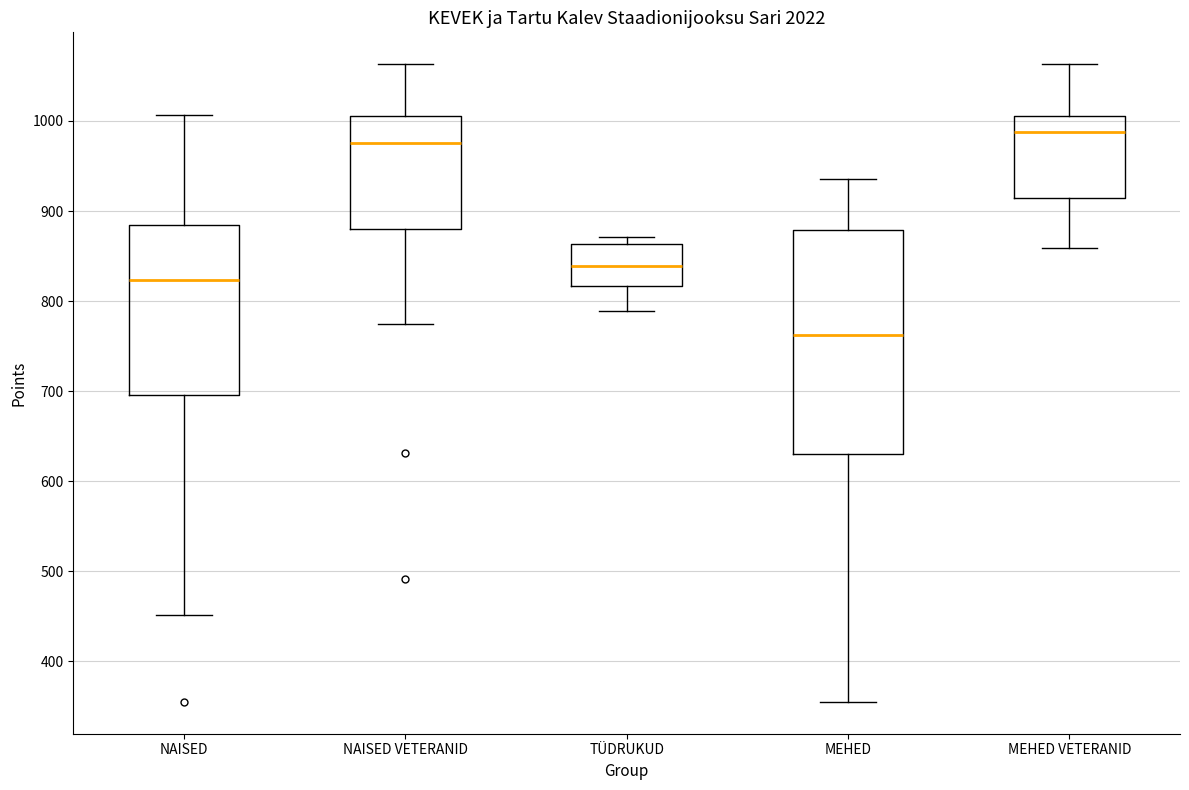

Which box is the tallest, from its lower edge to its upper edge?

MEHED